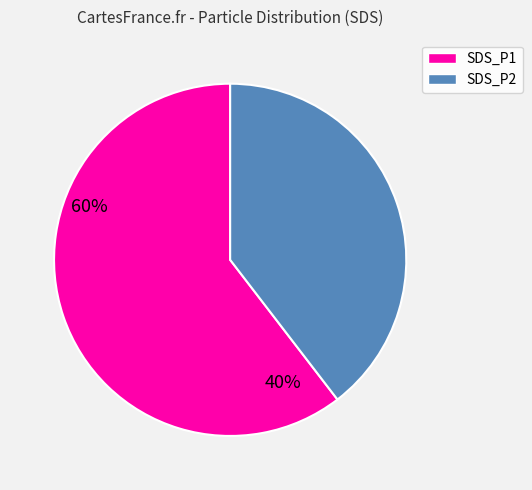

Combined, do SDS_P2 and SDS_P1 account for over 50%?

Yes